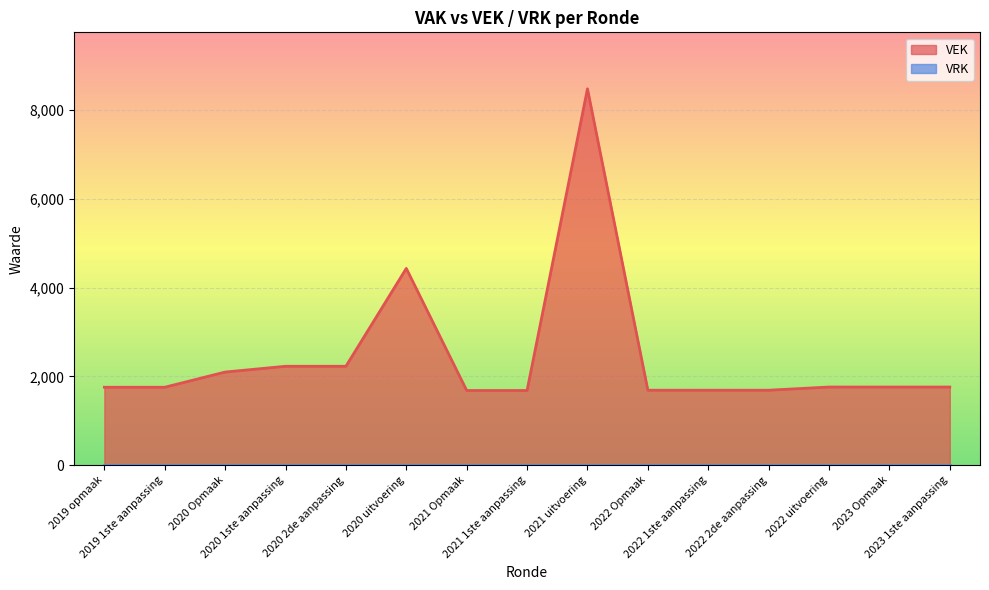

What is the maximum value shown in the chart?

8474